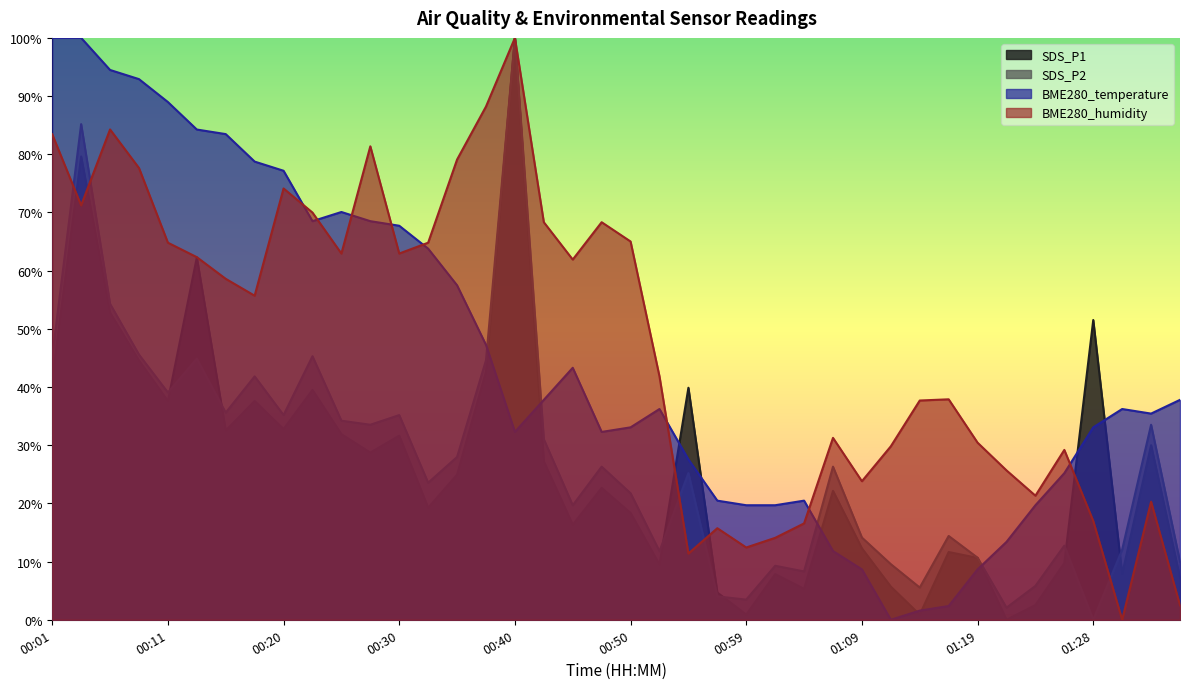

What position from the right is 00:08?

37